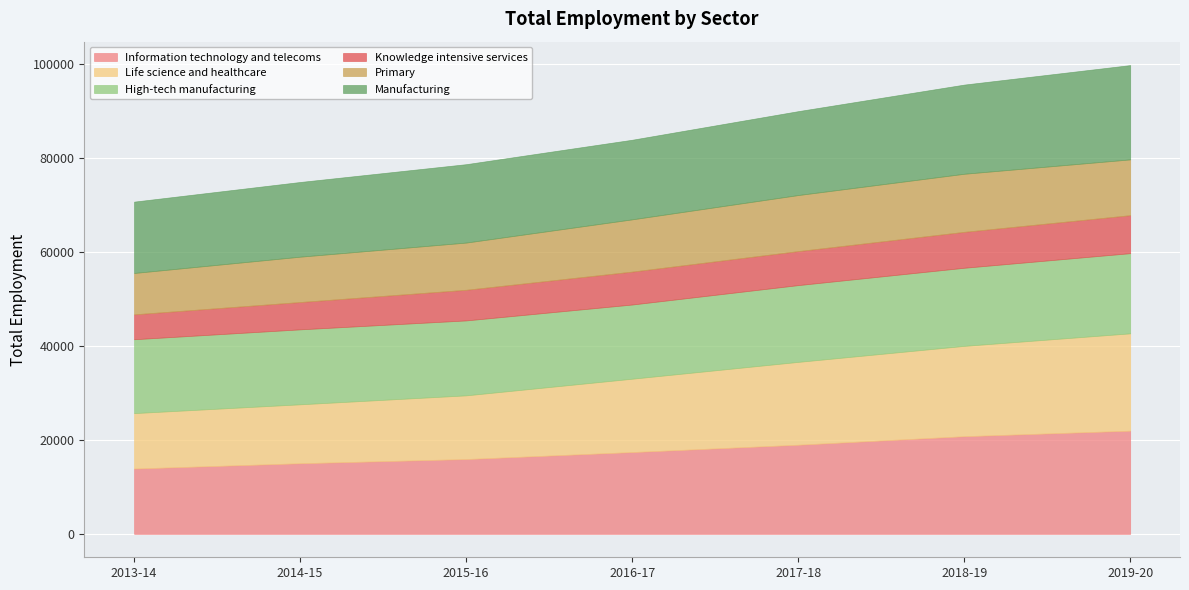

Which has a higher value, 2016-17 or 2019-20?

2019-20